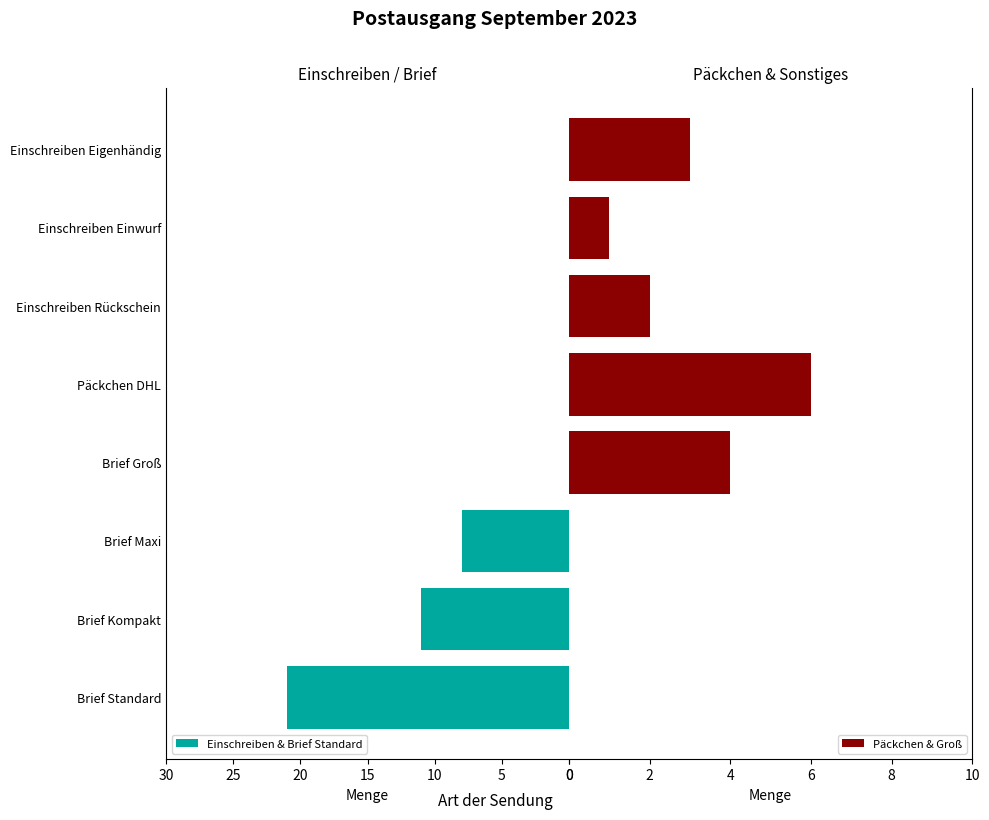

Which category has the highest value in the Einschreiben & Brief Standard series?

Brief Standard